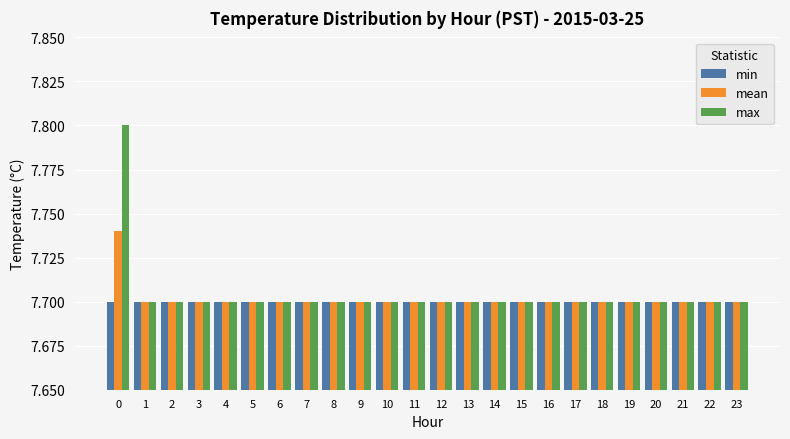

What is the sum of the max values at 5 and 23?

15.4